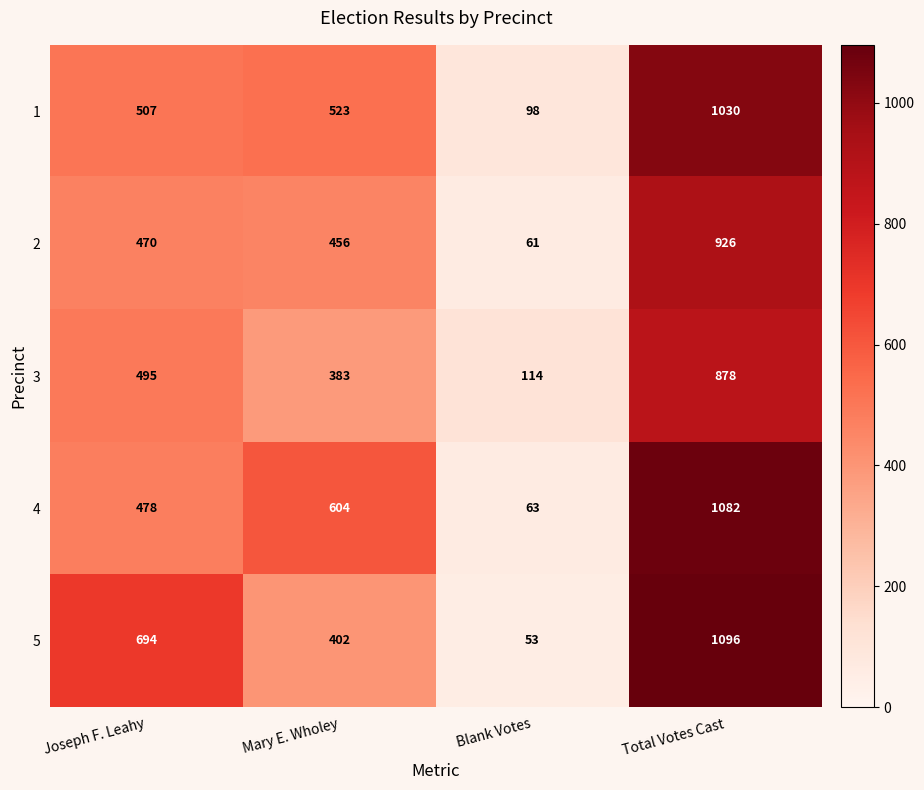

Which label corresponds to the largest value in the chart?

Total Votes Cast